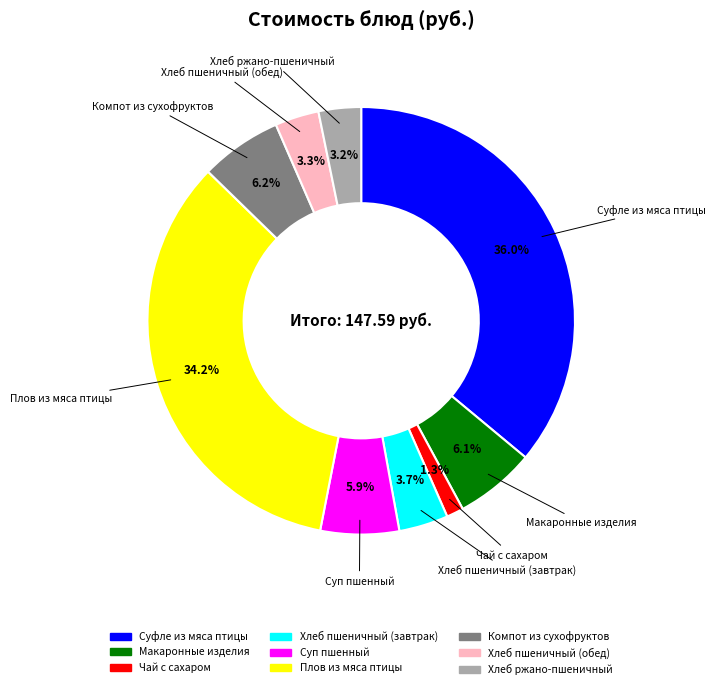

What is the total percentage of Суп пшенный and Компот из сухофруктов?

12.1%